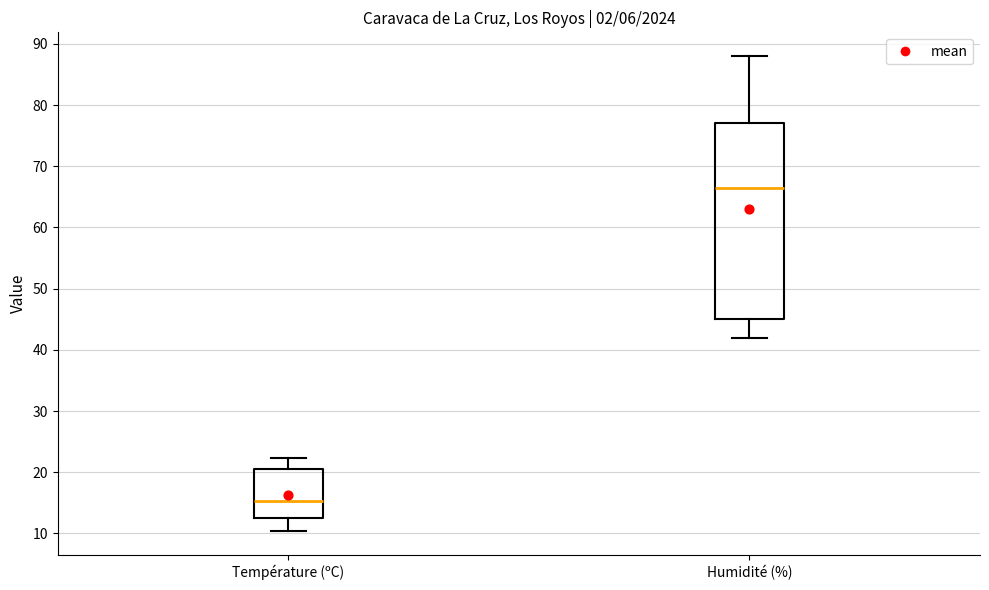

Where is the upper edge of the box for Température (ºC) on the y-axis? The values are not printed on the chart, so give them approximately, as read against the axis.

21